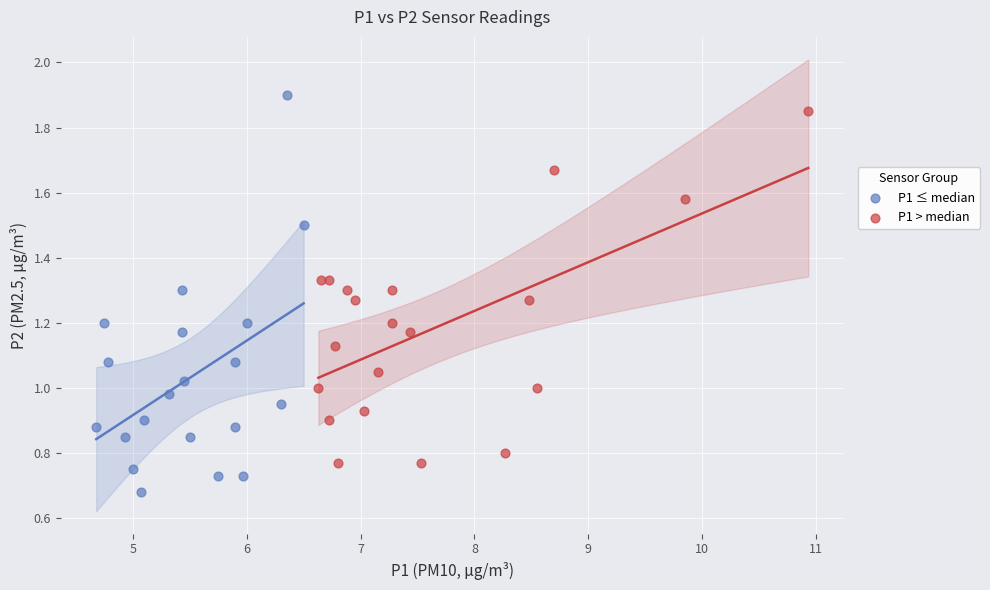

Which series contains the lowest Y value?

P1 ≤ median